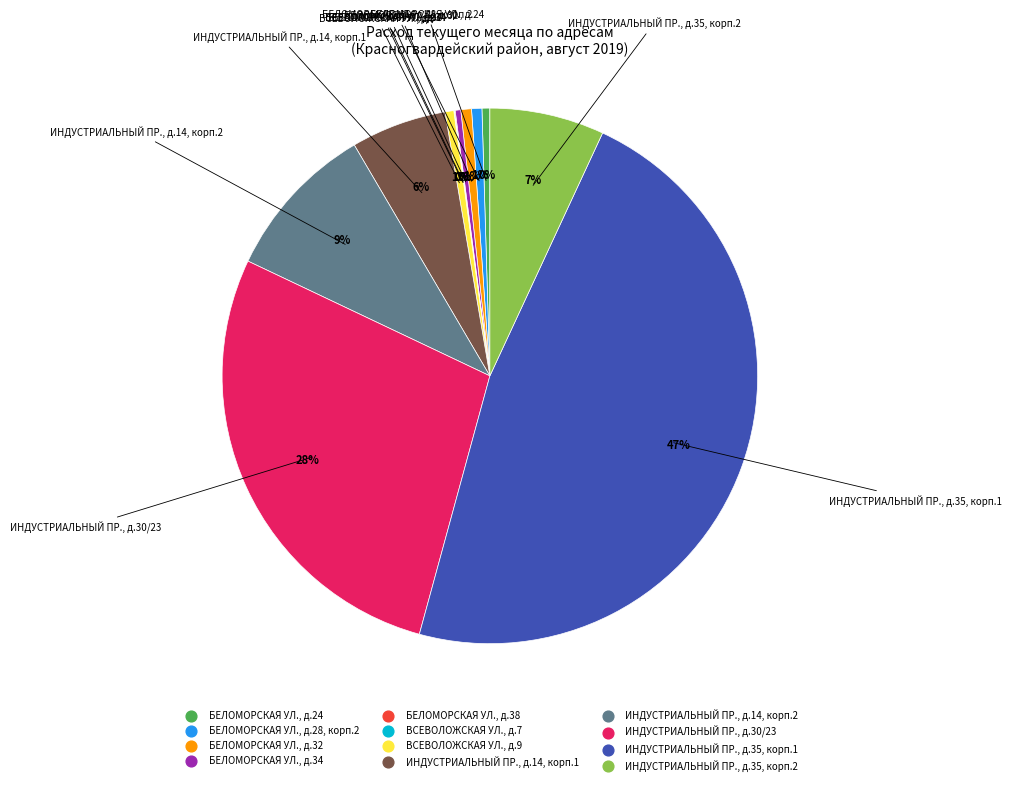

Combined, do ИНДУСТРИАЛЬНЫЙ ПР., д.35, корп.2 and ИНДУСТРИАЛЬНЫЙ ПР., д.14, корп.1 account for over 50%?

No